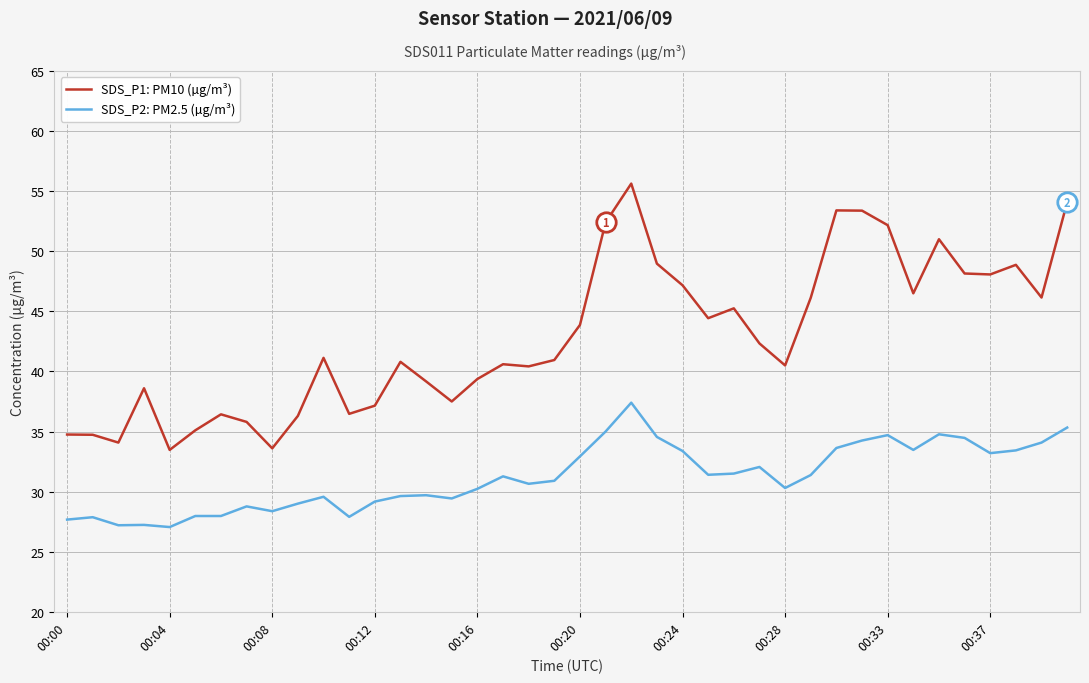

Which series has the widest spread of values?

SDS_P1: PM10 (µg/m³)